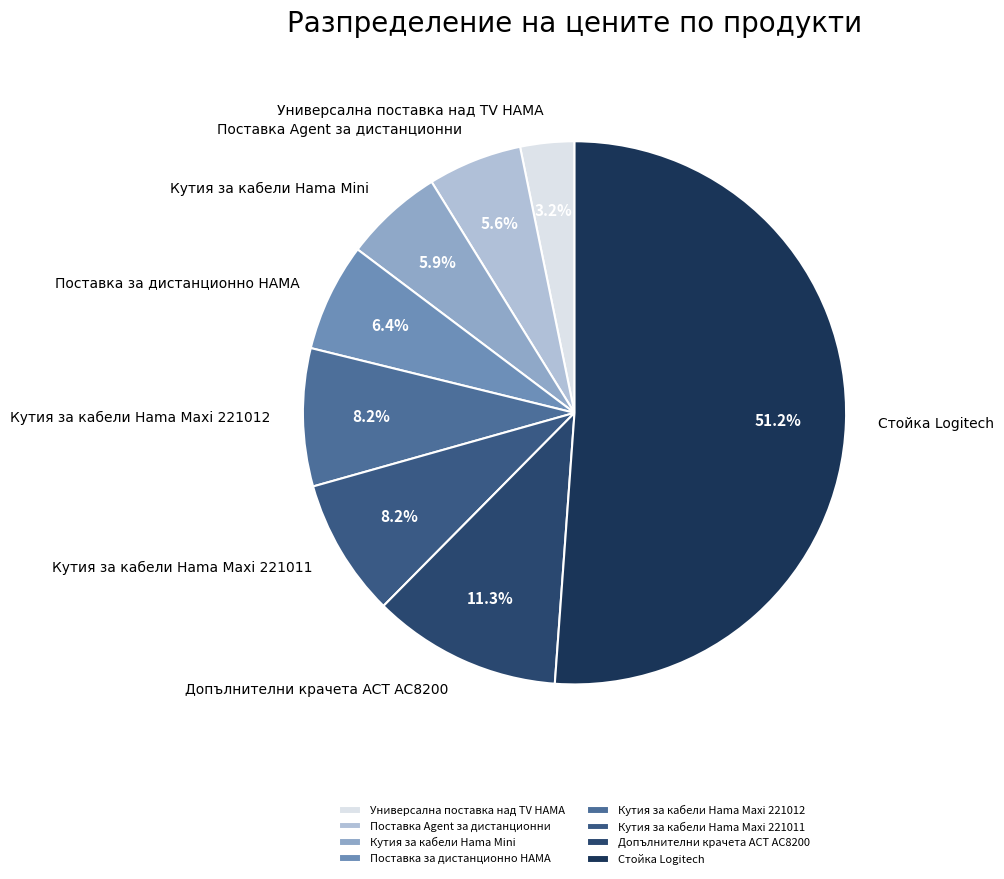

What is the ratio of the value at Стойка Logitech to the value at Допълнителни крачета ACT AC8200?

4.5